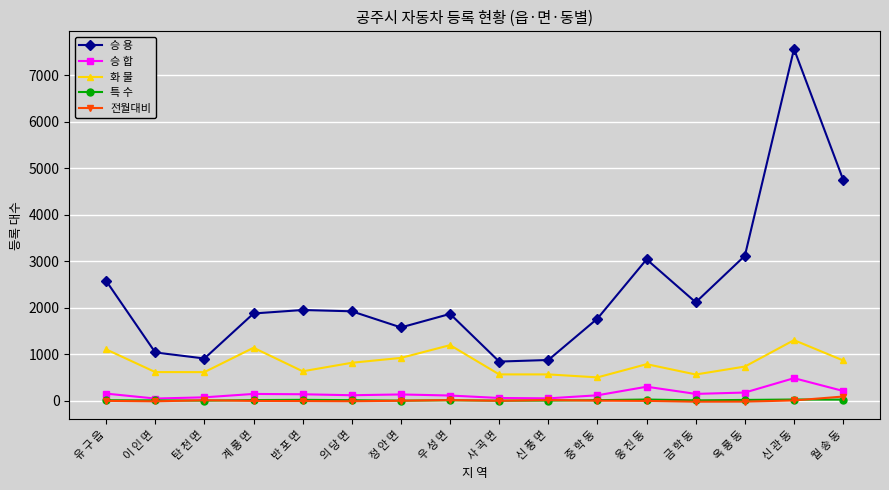

Where does the 전월대비 series first go above -1?

탄 천 면